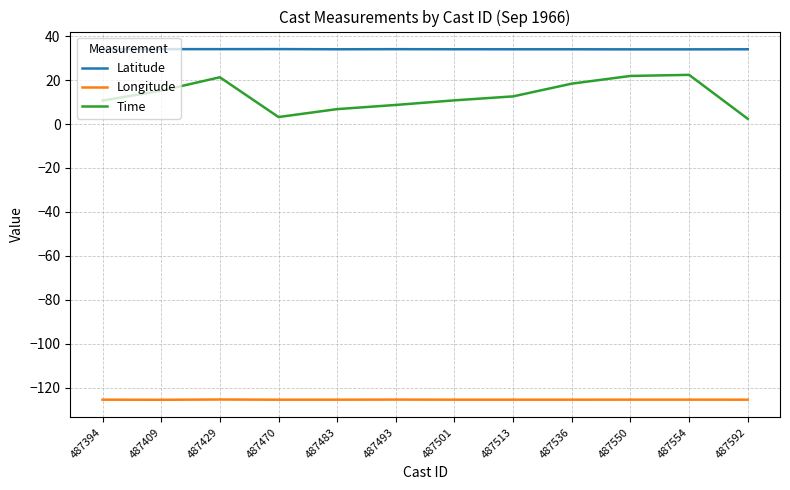

Which series has the largest range (max minus min)?

Time